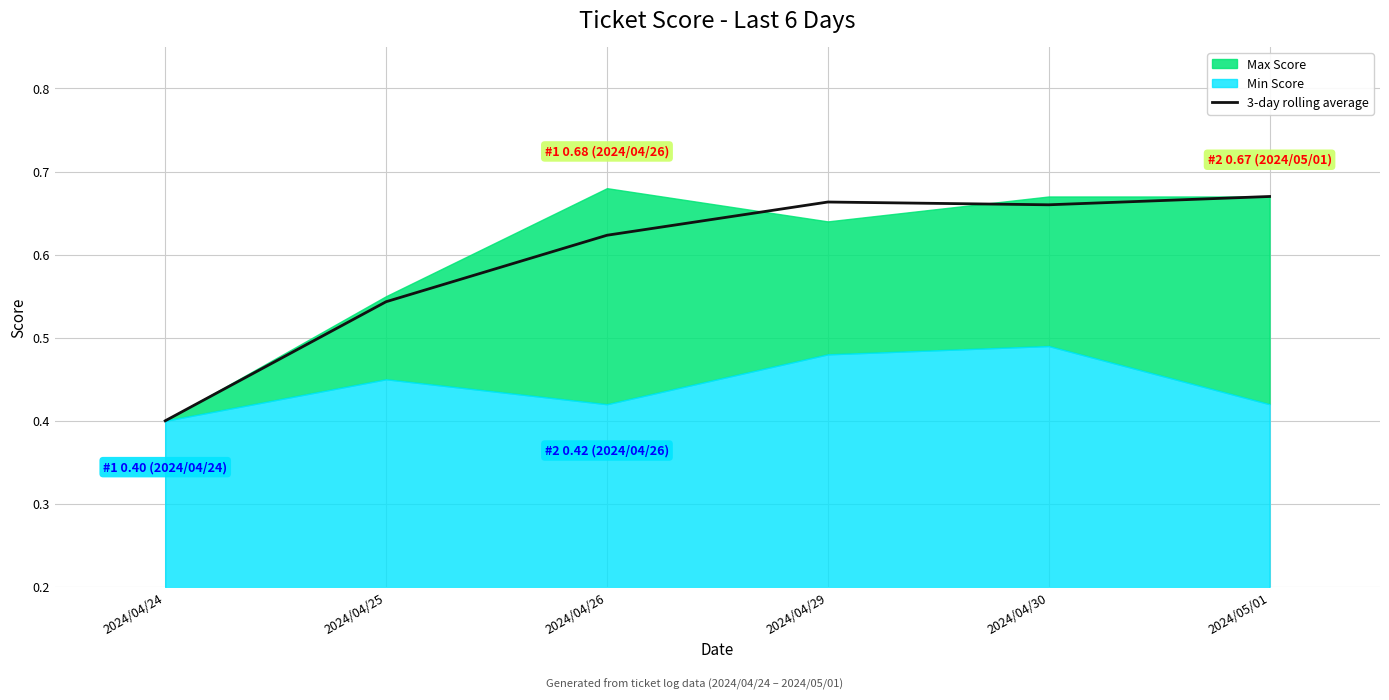

Count the number of categories in the chart.

6